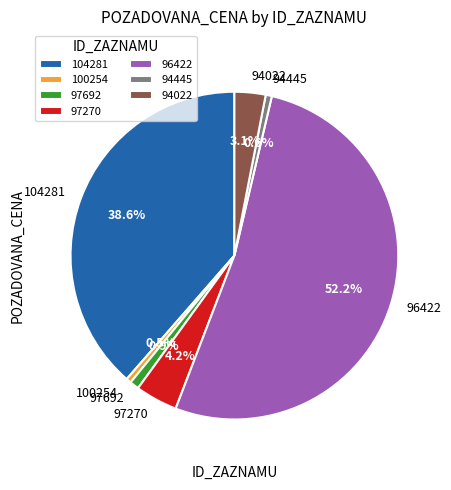

To the nearest percent, what portion does 94022 represent?

3%